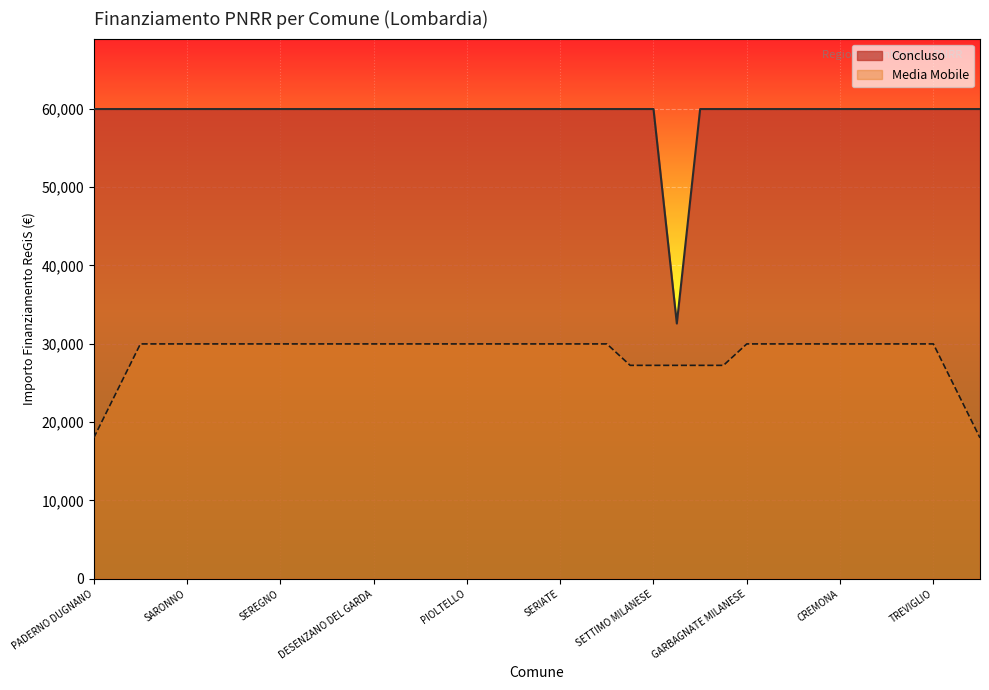

What is the ratio of the value at VIGEVANO to the value at MEDA?

1.0